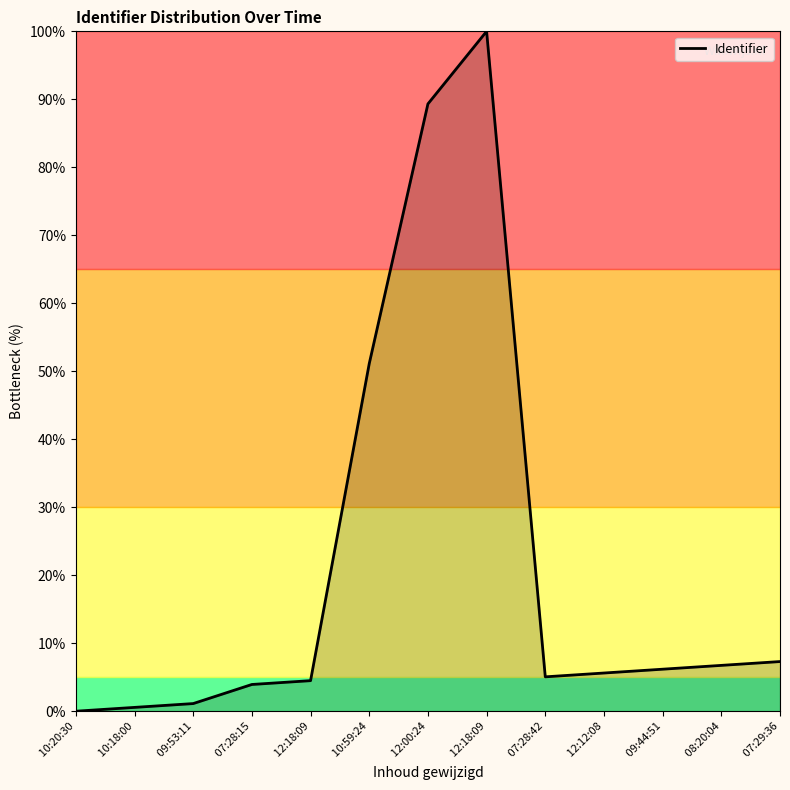

Count the number of categories in the chart.

13